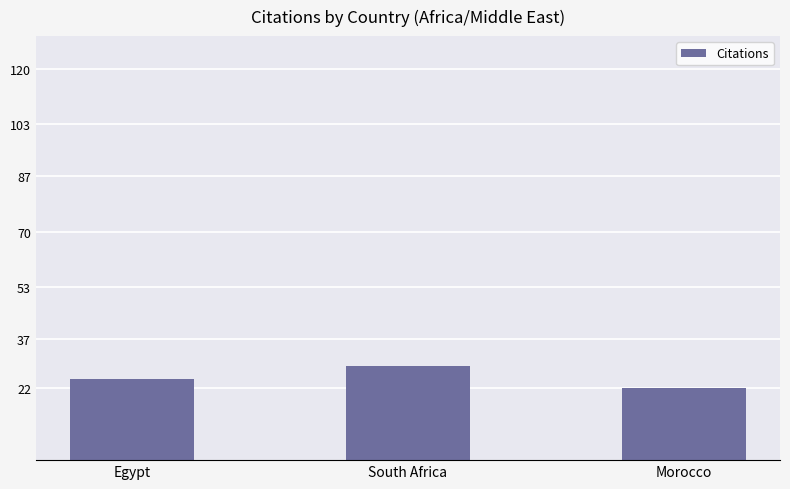

What is the smallest value displayed?

22